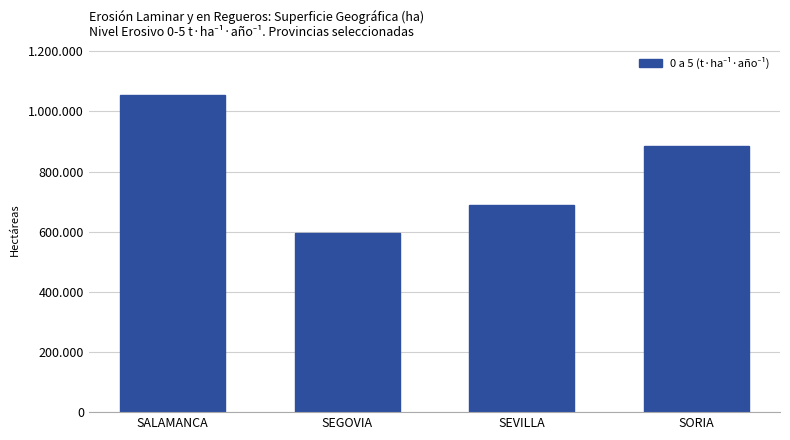

Reading left to right, list all the values displayed in this chart.

SALAMANCA=1055576.1	SEGOVIA=595552.2	SEVILLA=688884.7	SORIA=884007.9